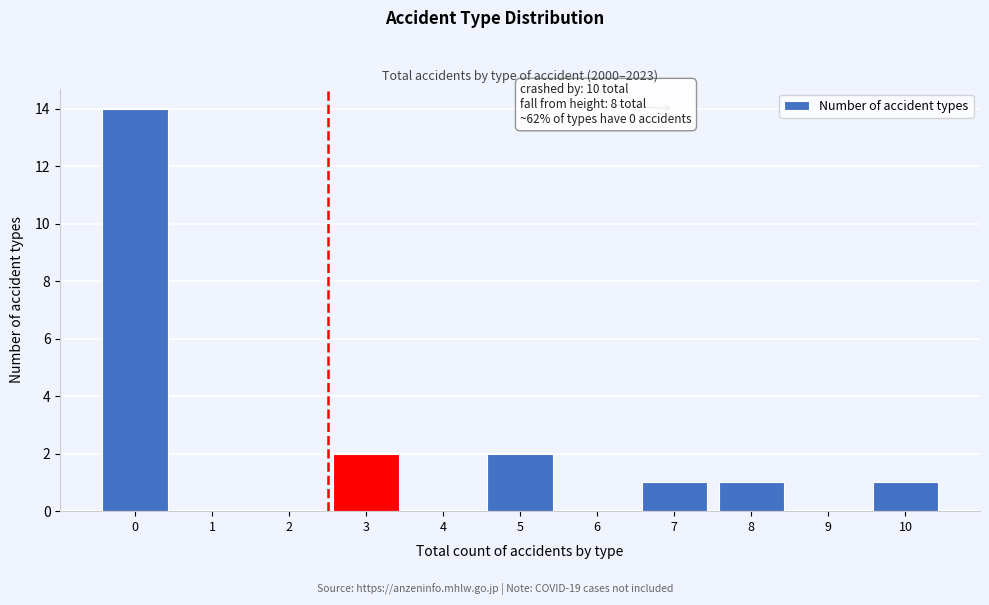

Reading right to left, list all the values displayed in this chart.

10=1	9=0	8=1	7=1	6=0	5=2	4=0	3=2	2=0	1=0	0=14